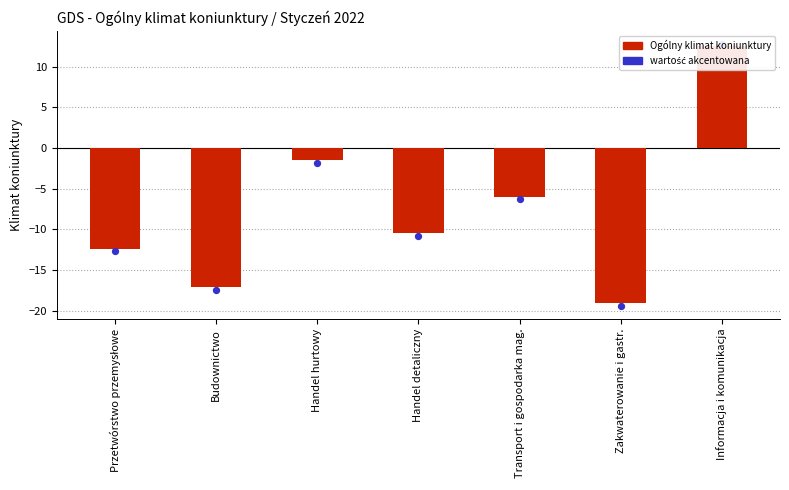

What is the change in value from Handel detaliczny to Informacja i komunikacja?

+23.0